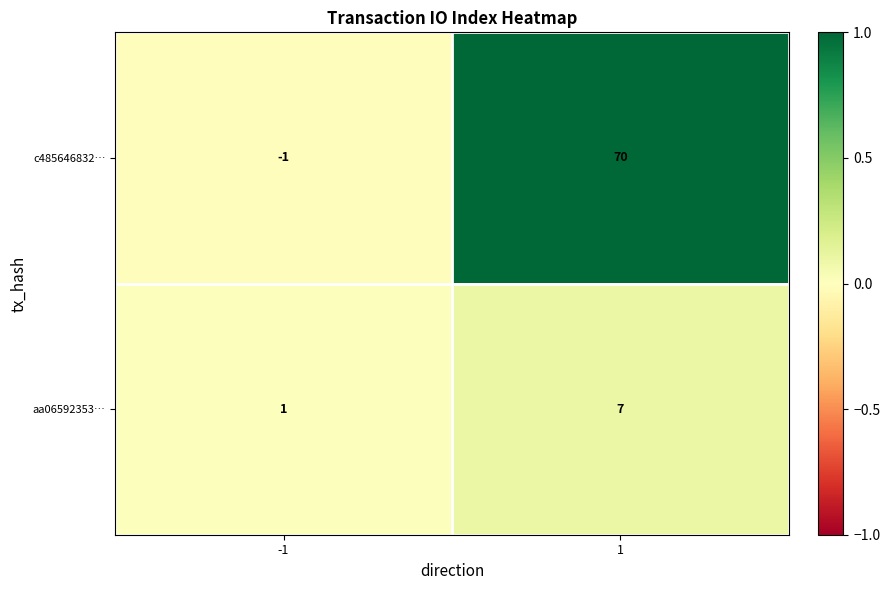

What is the difference between the maximum and minimum values in the c485646832… series?

71